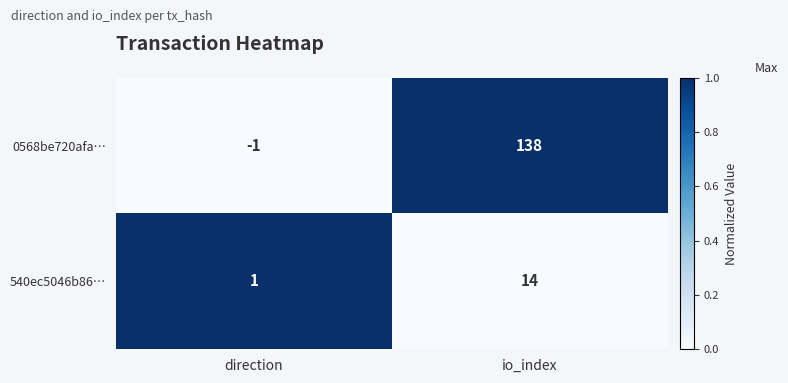

Which category has the highest value across all series?

io_index